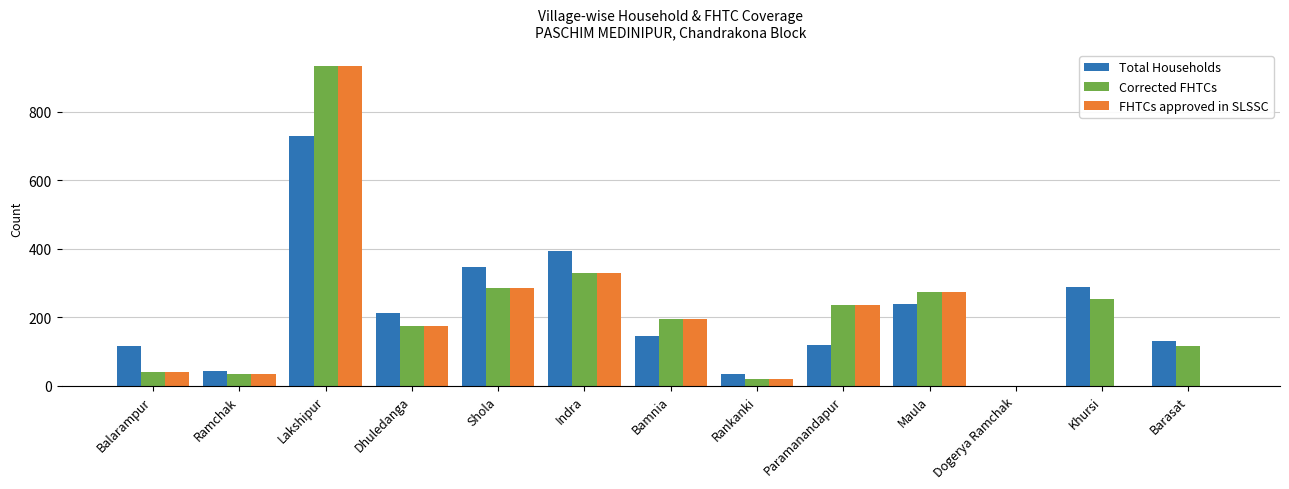

The Total Households series shows 198 at Balarampur. True or false?

False